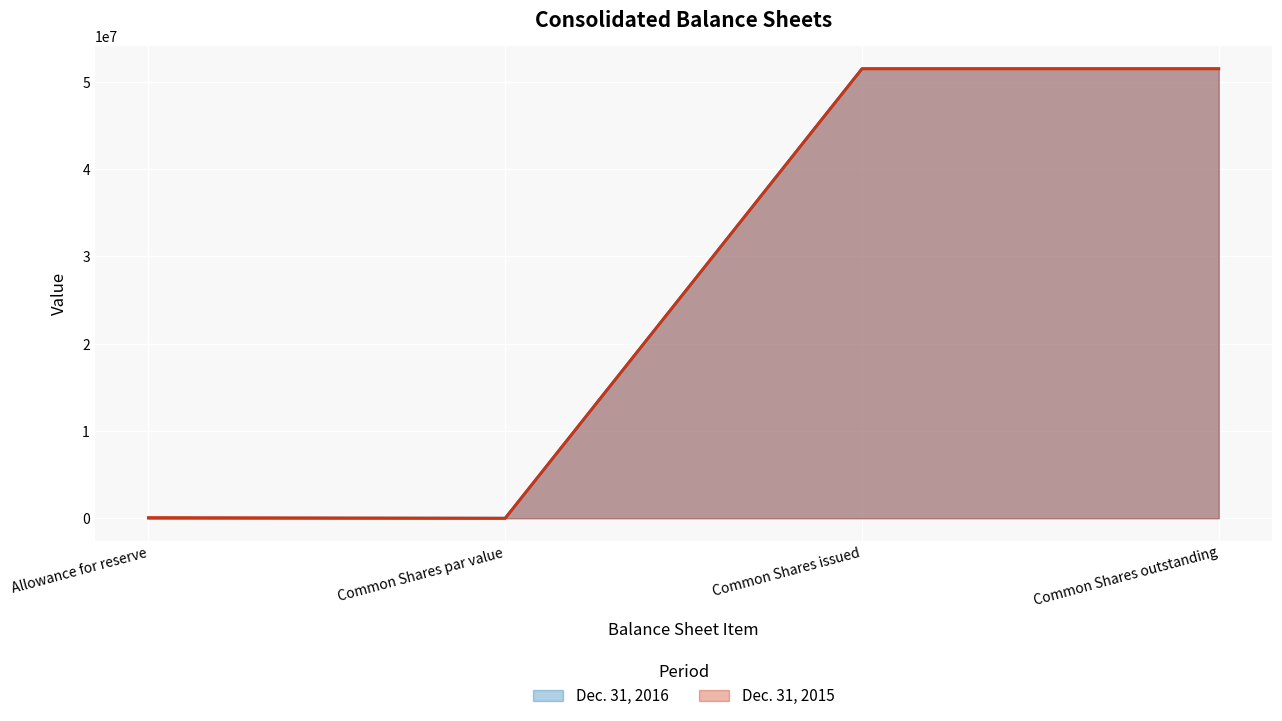

Reading left to right, transcribe all the data shown in this chart.

Dec. 31, 2016: Allowance for reserve=5000	Common Shares par value=0	Common Shares issued=51527711	Common Shares outstanding=51527711
Dec. 31, 2015: Allowance for reserve=75000	Common Shares par value=0	Common Shares issued=51501877	Common Shares outstanding=51501877